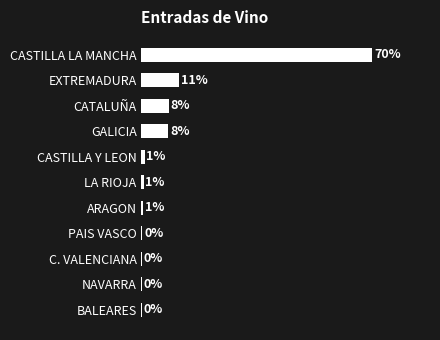

Where is the data nearest to the value 34?

EXTREMADURA